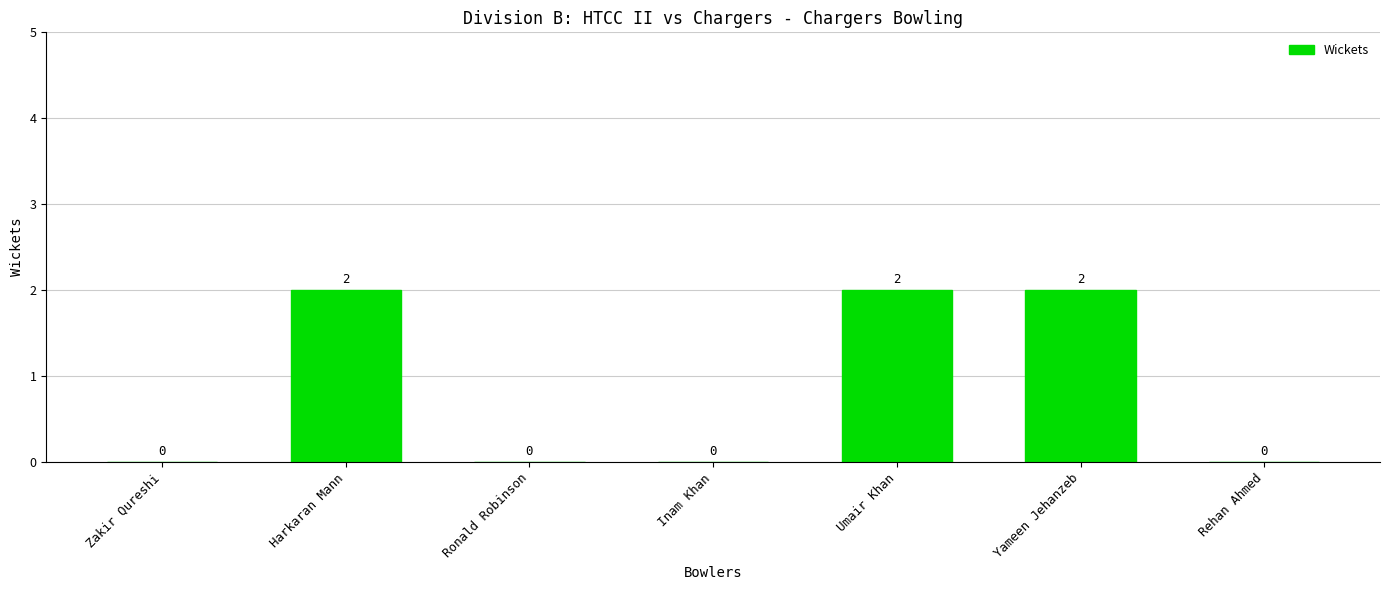

What is the sum of all values?

6